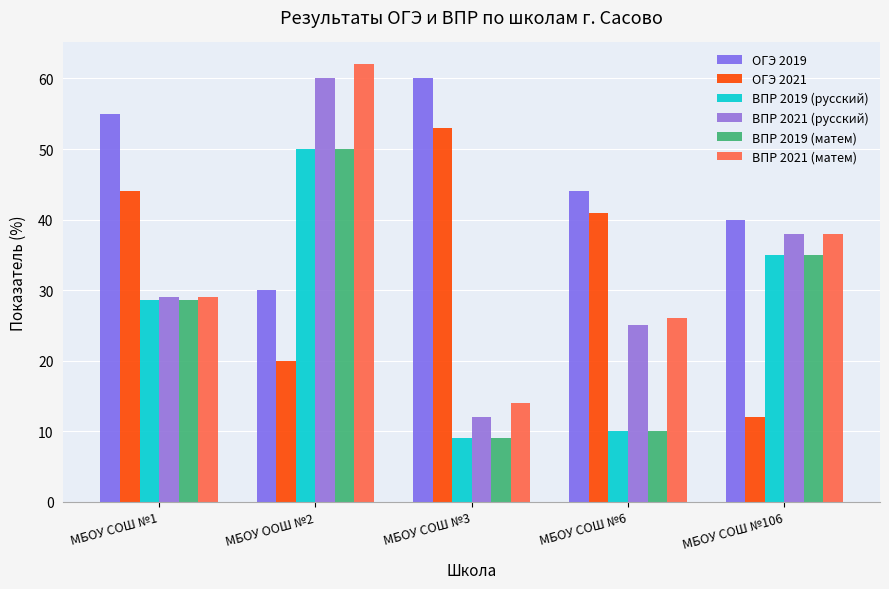

List the series in order of their peak value, highest first.

ВПР 2021 (матем), ОГЭ 2019, ВПР 2021 (русский), ОГЭ 2021, ВПР 2019 (русский), ВПР 2019 (матем)